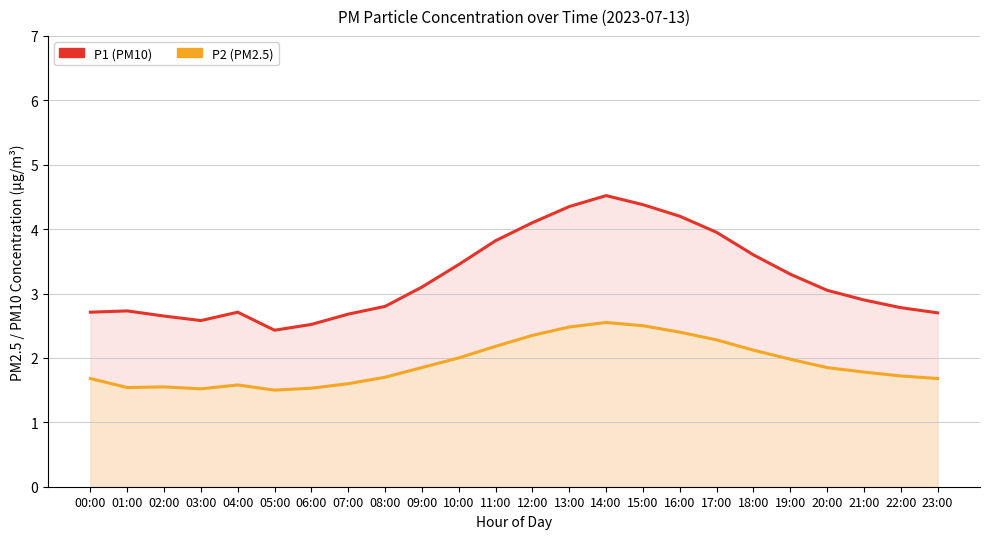

What are all the series names shown in the legend?

P1 (PM10), P2 (PM2.5)